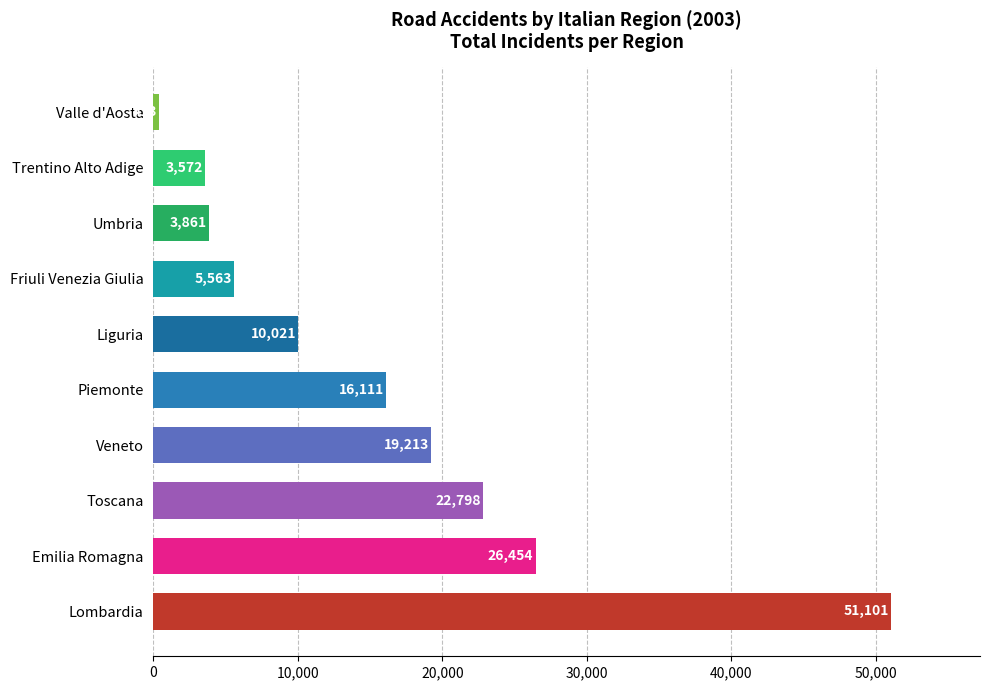

The value at Liguria is 10021. True or false?

True